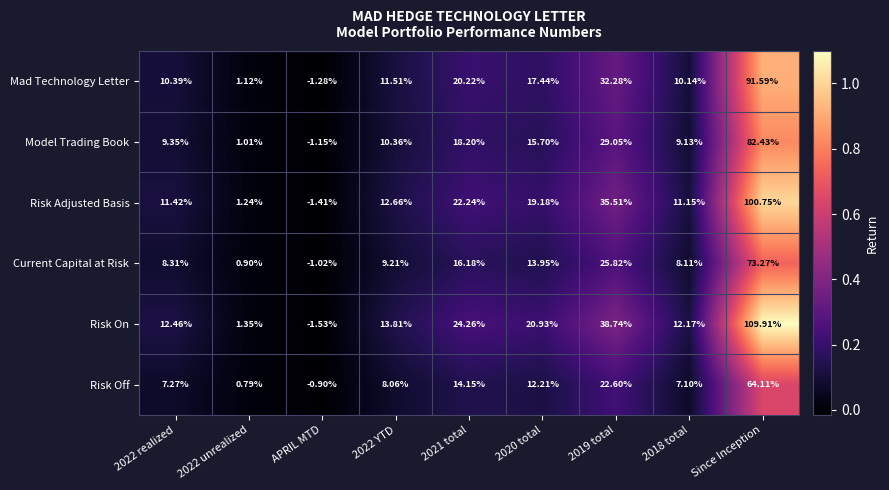

Which series has the largest total across all categories?

Risk On